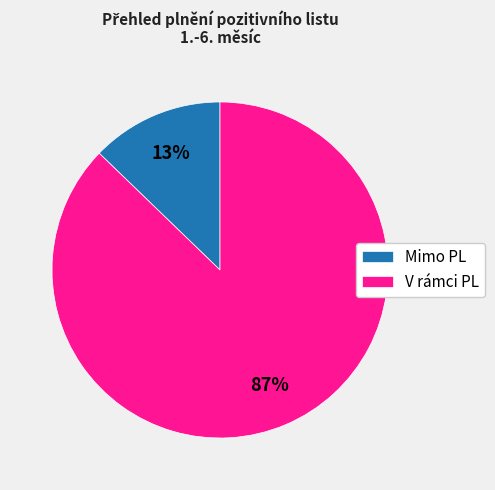

The Mimo PL slice represents 13% of the pie. True or false?

True